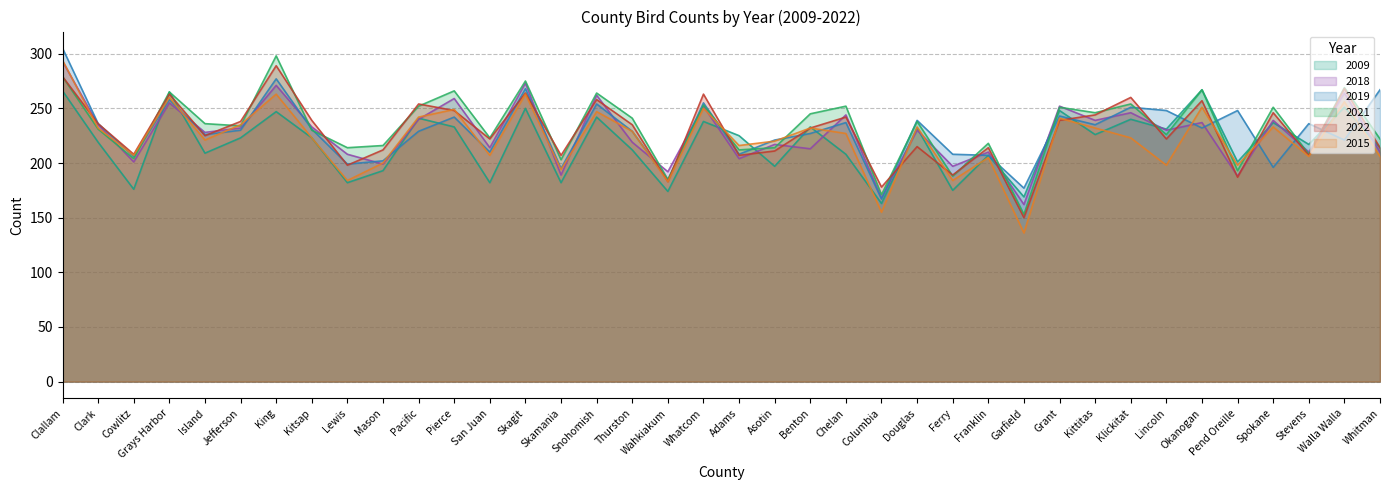

In 2018, how many points are lower than both neighbors (excluding endpoints)?

15